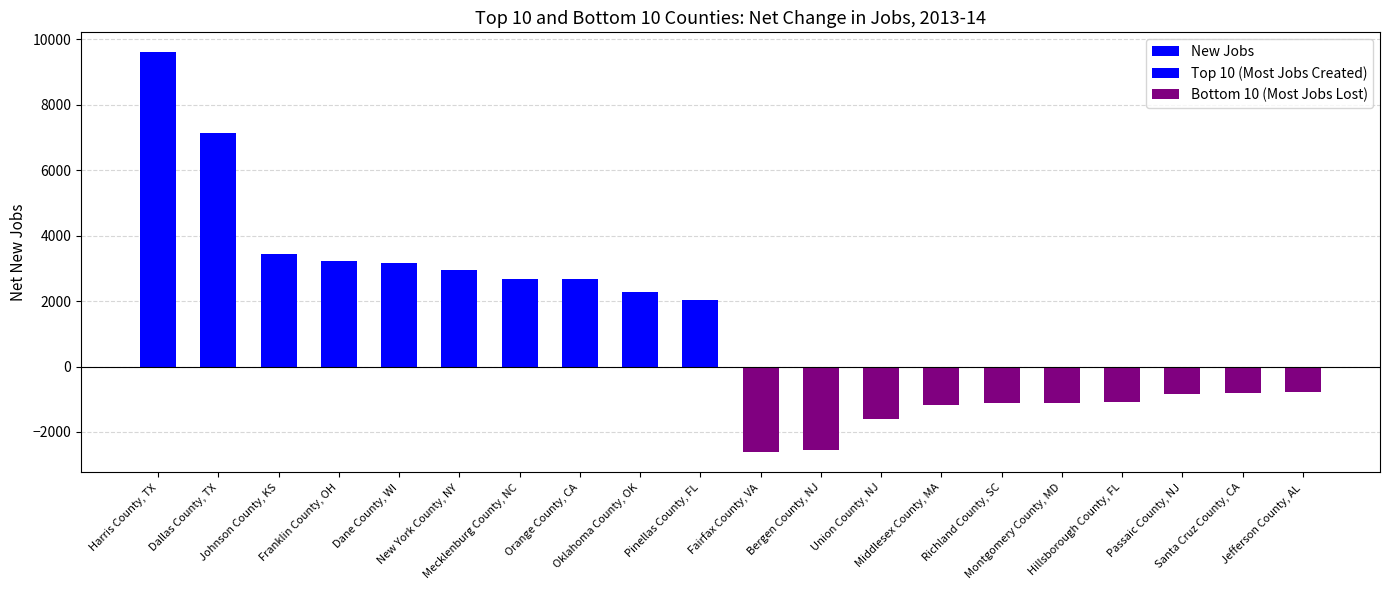

Where does the data first go above 2026?

Harris County, TX